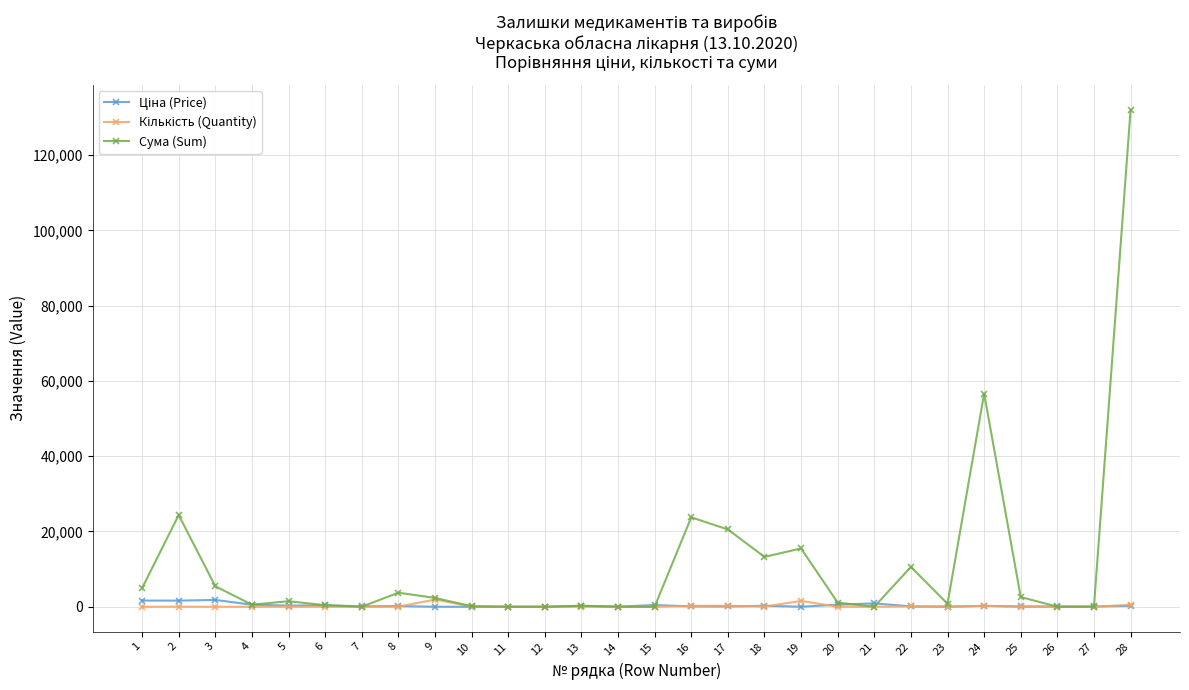

At which category does Сума (Sum) reach its first local peak?

2